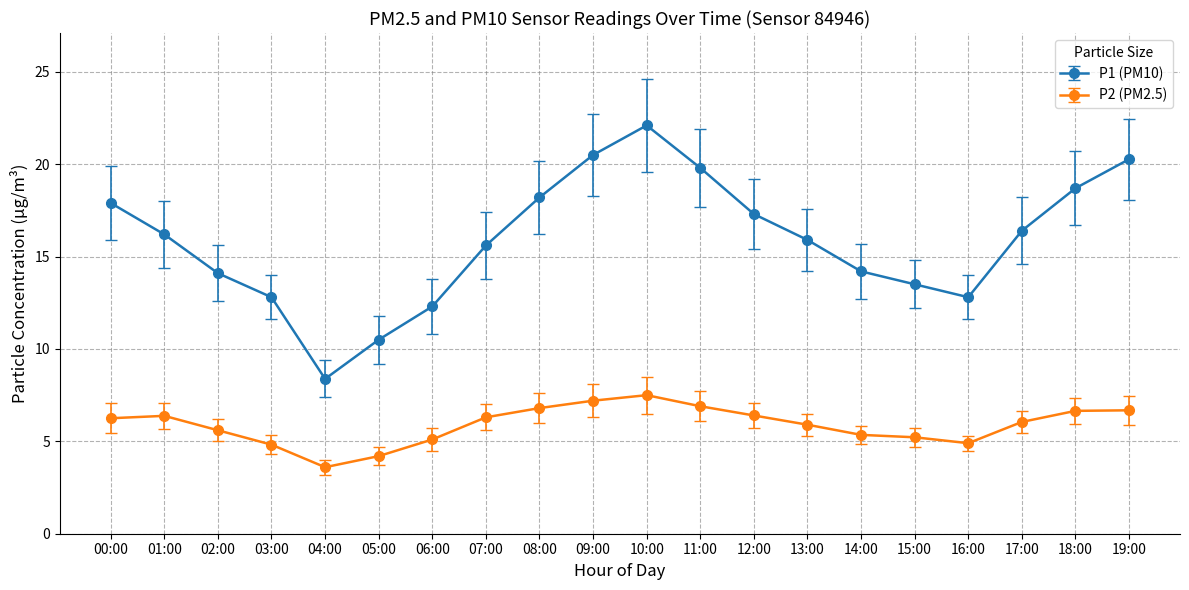

At which category is the sum across all series the highest?

10:00